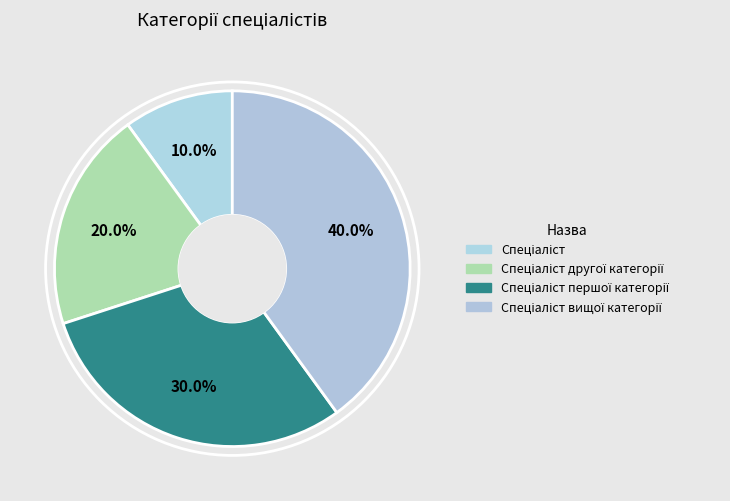

What percentage is NOT represented by Спеціаліст першої категорії?

70.0%